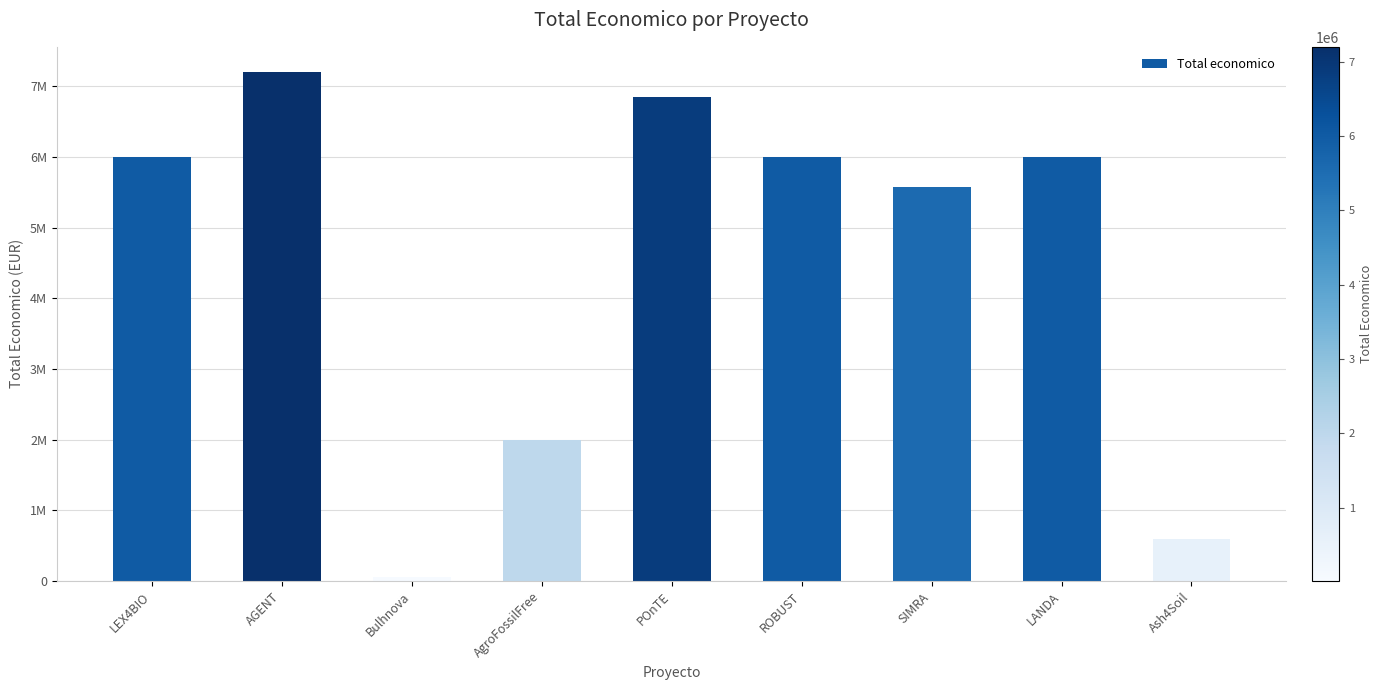

Are the bars horizontal?

No